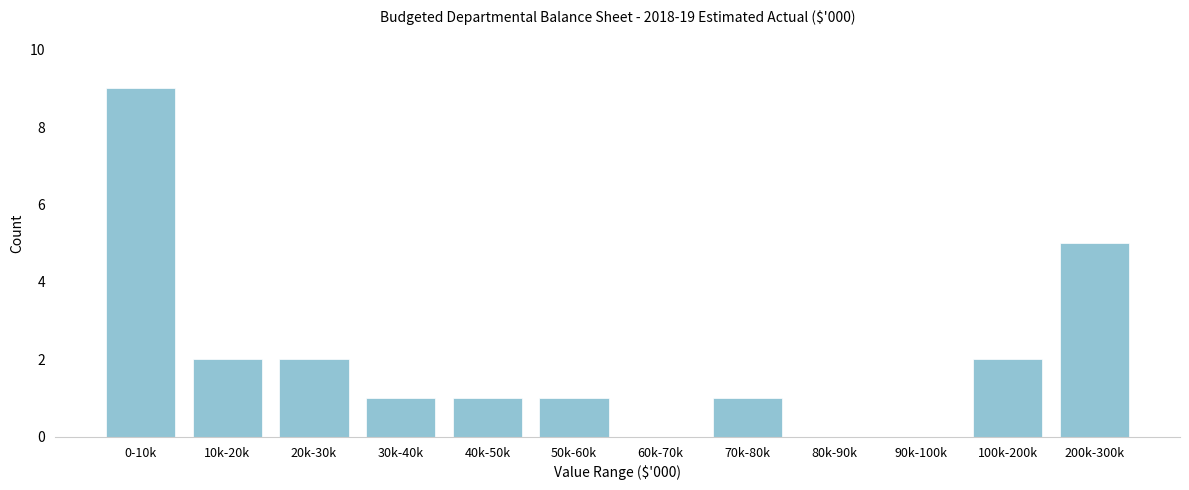

Reading left to right, transcribe all the data shown in this chart.

0-10k=9	10k-20k=2	20k-30k=2	30k-40k=1	40k-50k=1	50k-60k=1	60k-70k=0	70k-80k=1	80k-90k=0	90k-100k=0	100k-200k=2	200k-300k=5